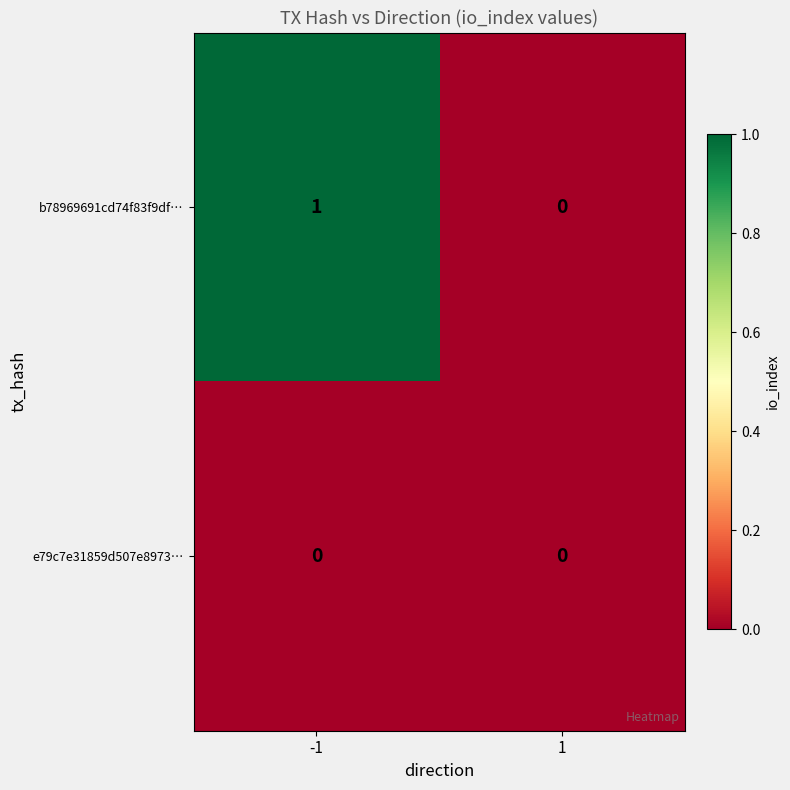

Is it true that b78969691cd74f83f9df… equals 1 at -1?

True